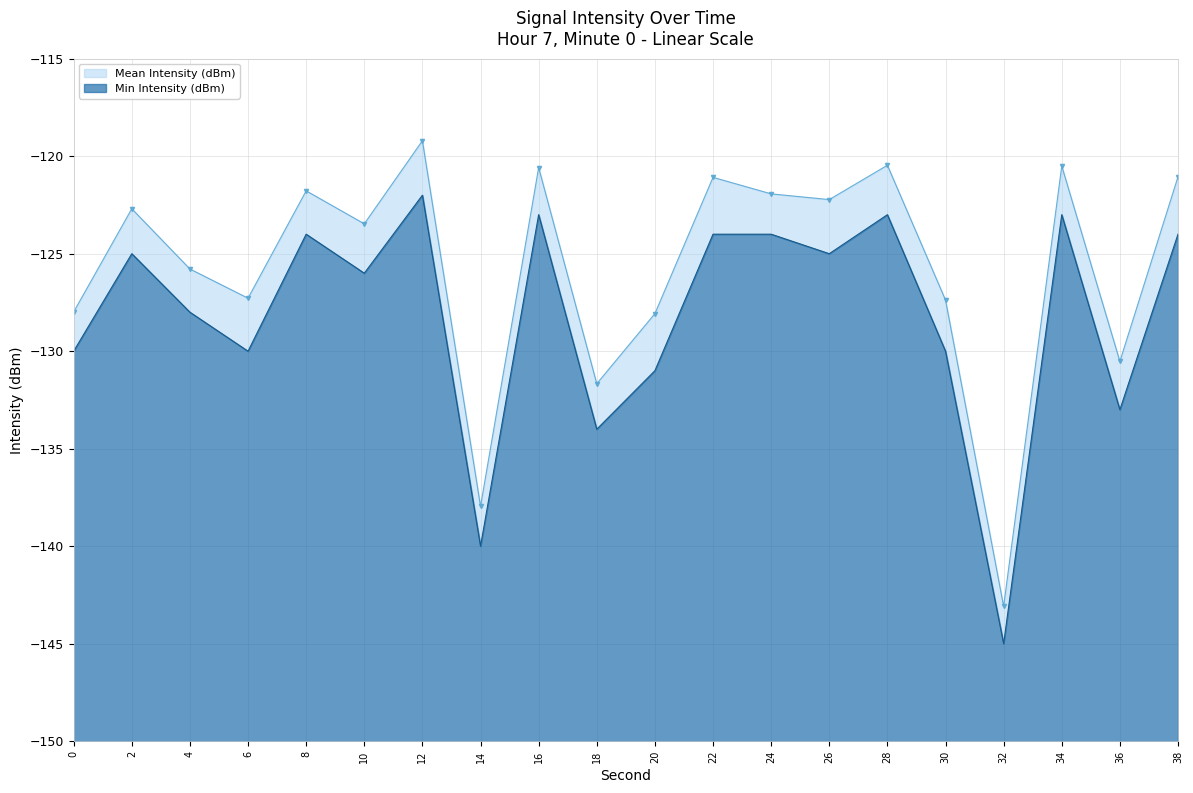

How many interior local valleys does the Mean Intensity (dBm) series have?

7